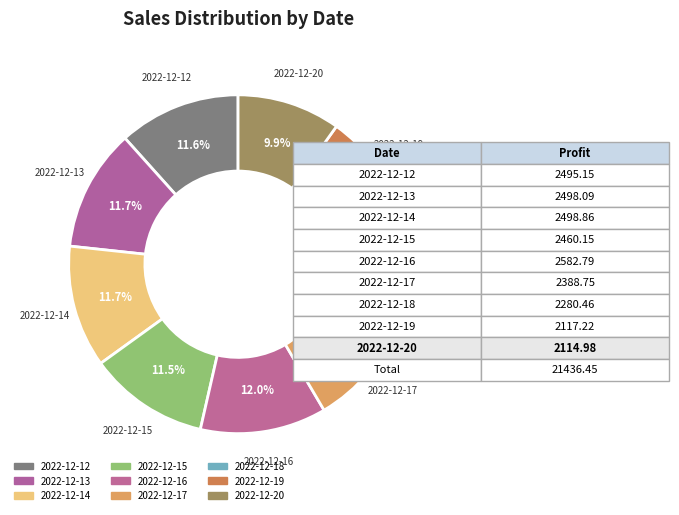

The 2022-12-15 slice represents 17% of the pie. True or false?

False